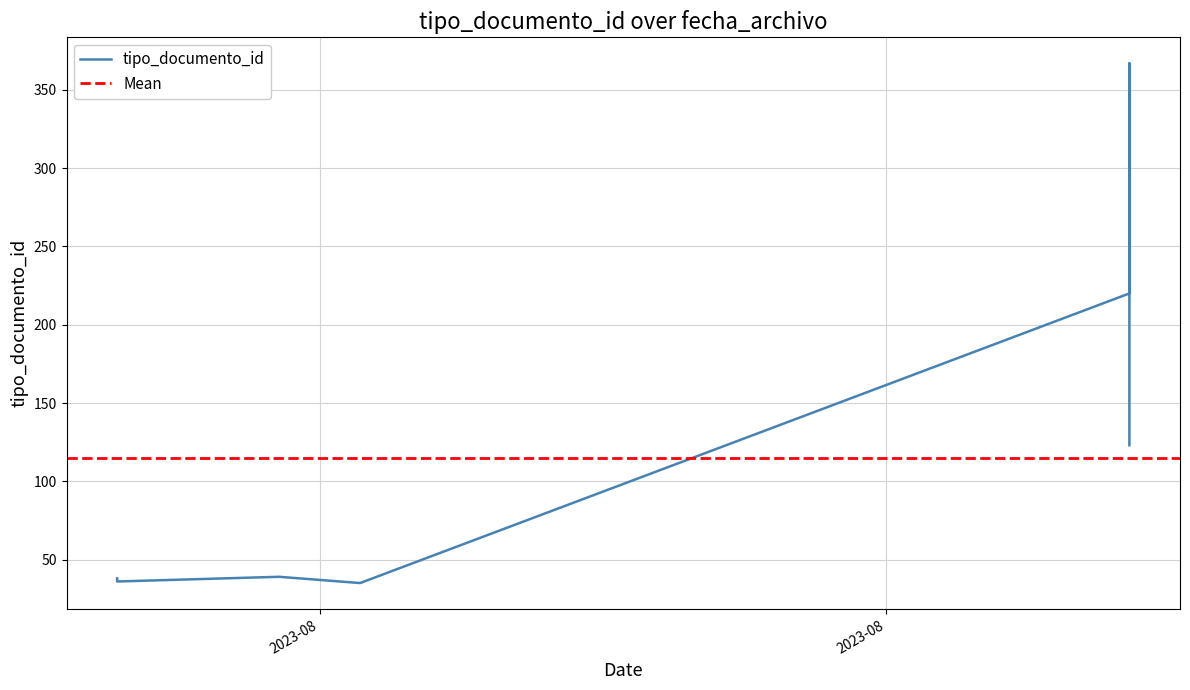

What is the ratio of the value at 2023-08-10 to the value at 2023-09-04?

0.2